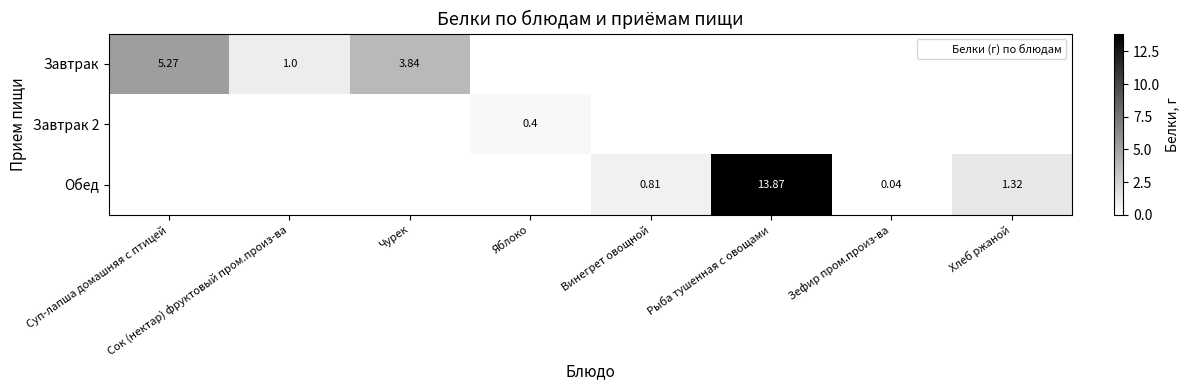

What is the highest value of the Завтрак series?

5.3